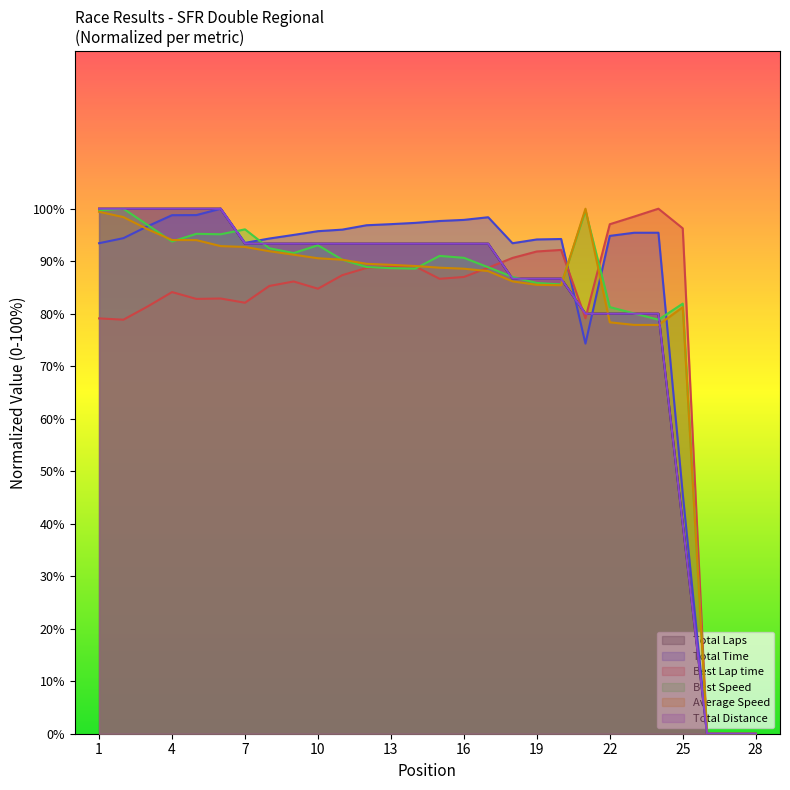

What is the value of the Total Time point at the 21st from the left?

74.3